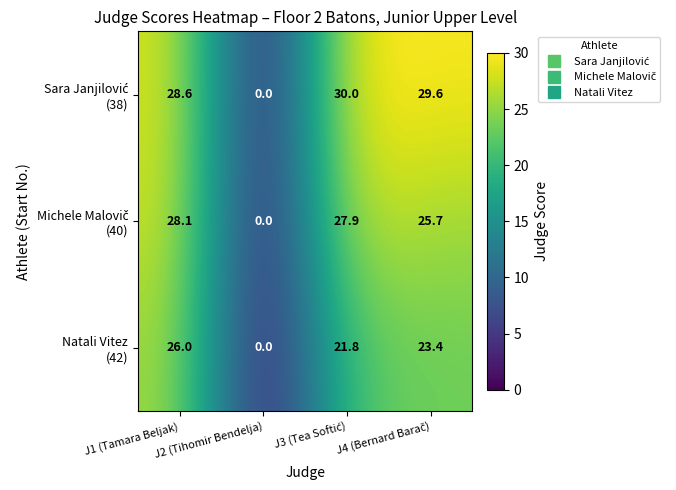

At which category is the sum across all series the highest?

J1 (Tamara Beljak)